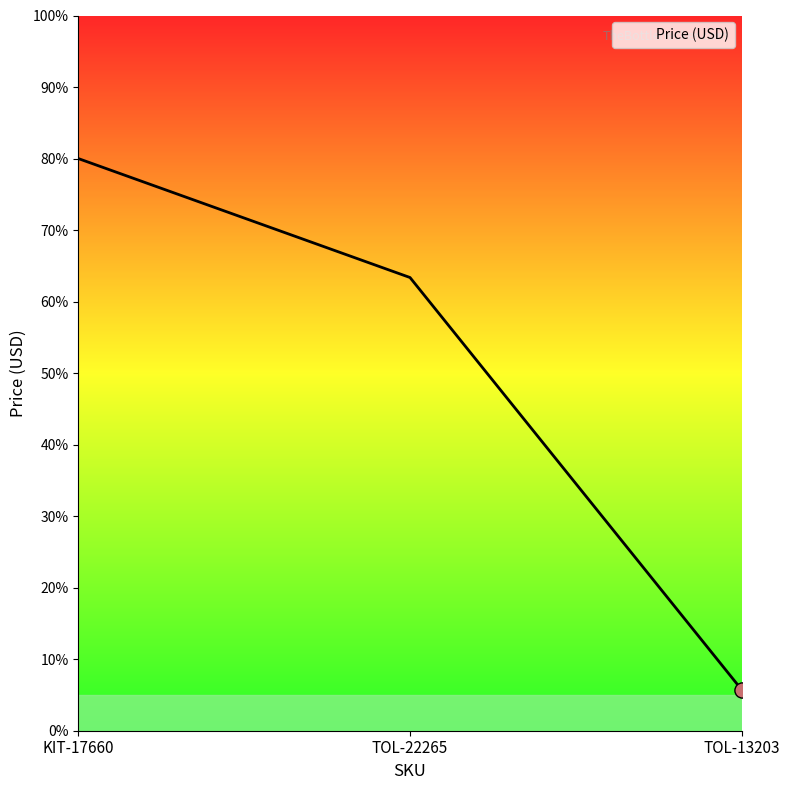

Approximately how many times larger is the value at TOL-13203 compared to KIT-17660?

0.1